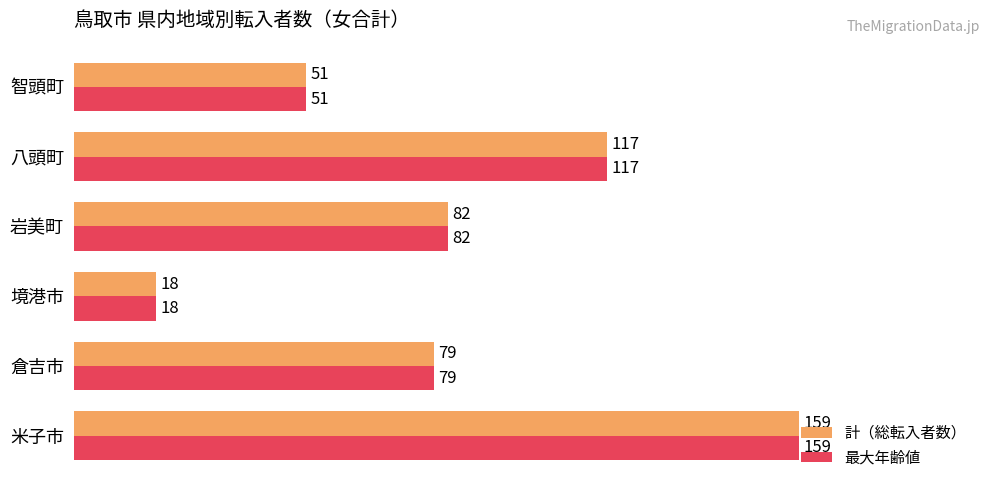

Is it true that 最大年齢値 equals 13 at 智頭町?

False